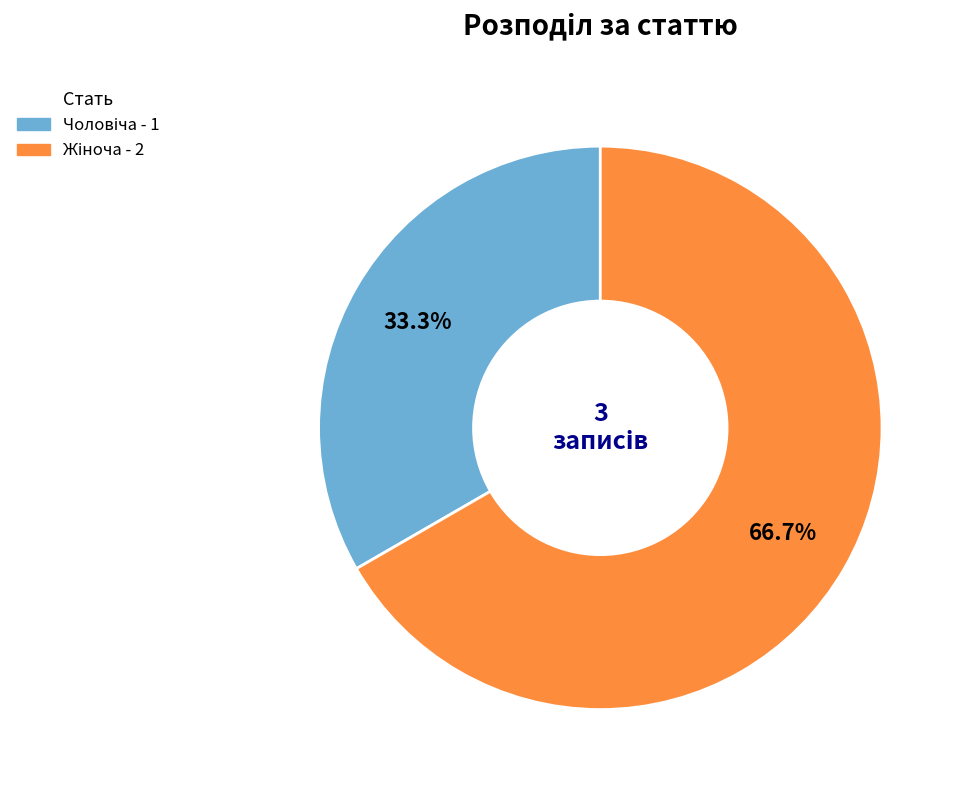

Is there any slice that represents more than half of the pie?

Yes